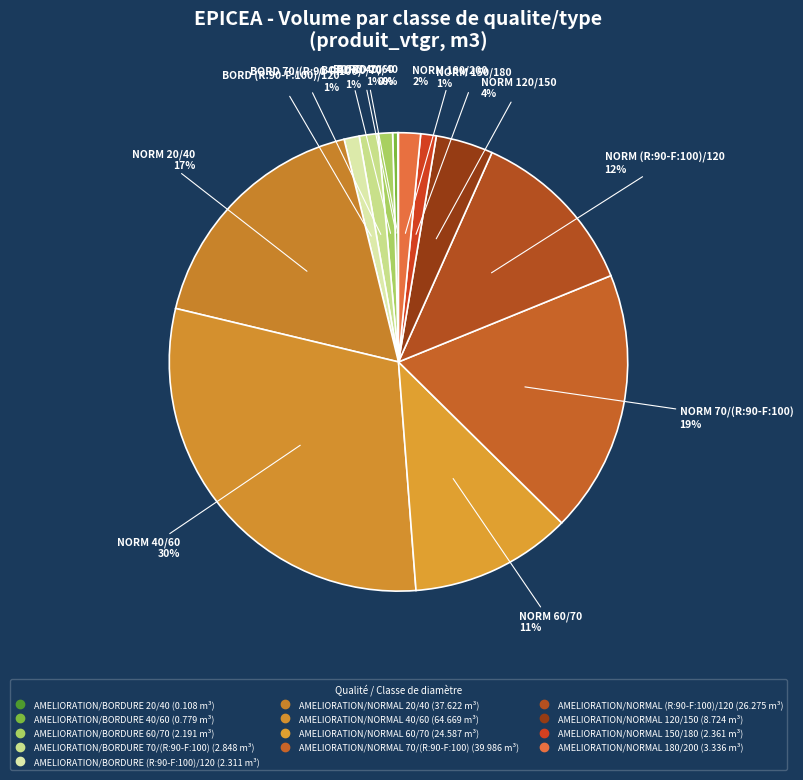

Rank the categories by value from highest to lowest.

AMELIORATION/NORMAL 40/60, AMELIORATION/NORMAL 70/(R:90-F:100), AMELIORATION/NORMAL 20/40, AMELIORATION/NORMAL (R:90-F:100)/120, AMELIORATION/NORMAL 60/70, AMELIORATION/NORMAL 120/150, AMELIORATION/NORMAL 180/200, AMELIORATION/BORDURE 70/(R:90-F:100), AMELIORATION/NORMAL 150/180, AMELIORATION/BORDURE (R:90-F:100)/120, AMELIORATION/BORDURE 60/70, AMELIORATION/BORDURE 40/60, AMELIORATION/BORDURE 20/40